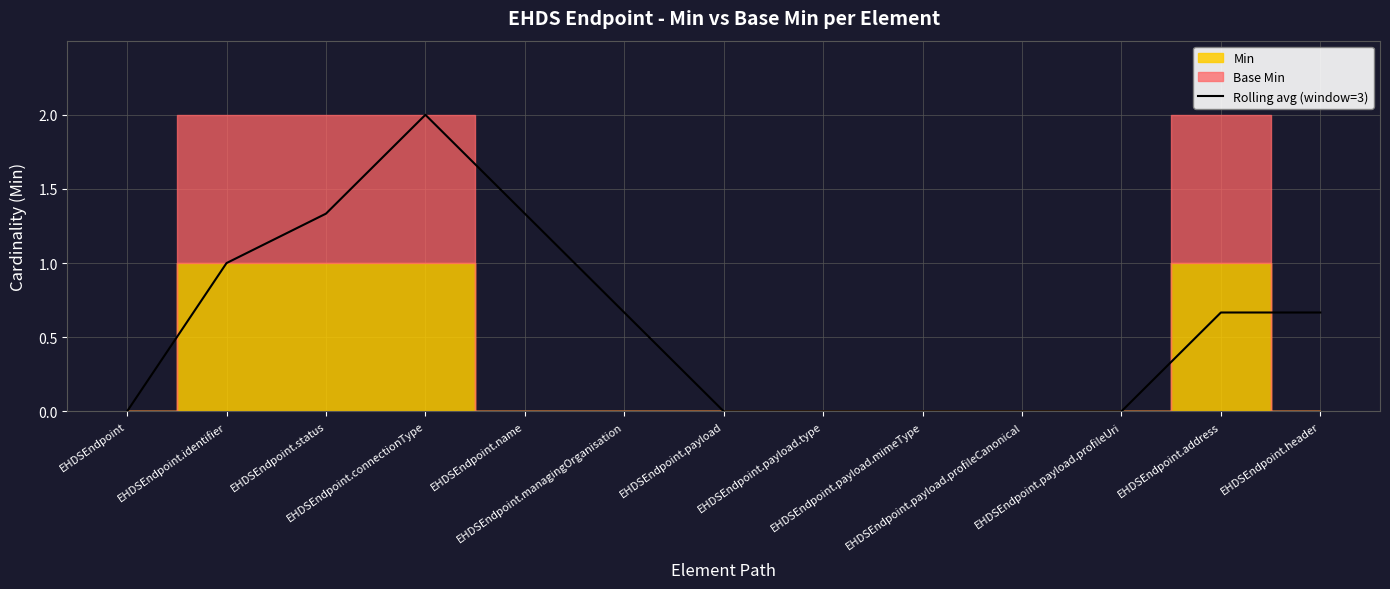

Which label corresponds to the largest value in the chart?

EHDSEndpoint.connectionType